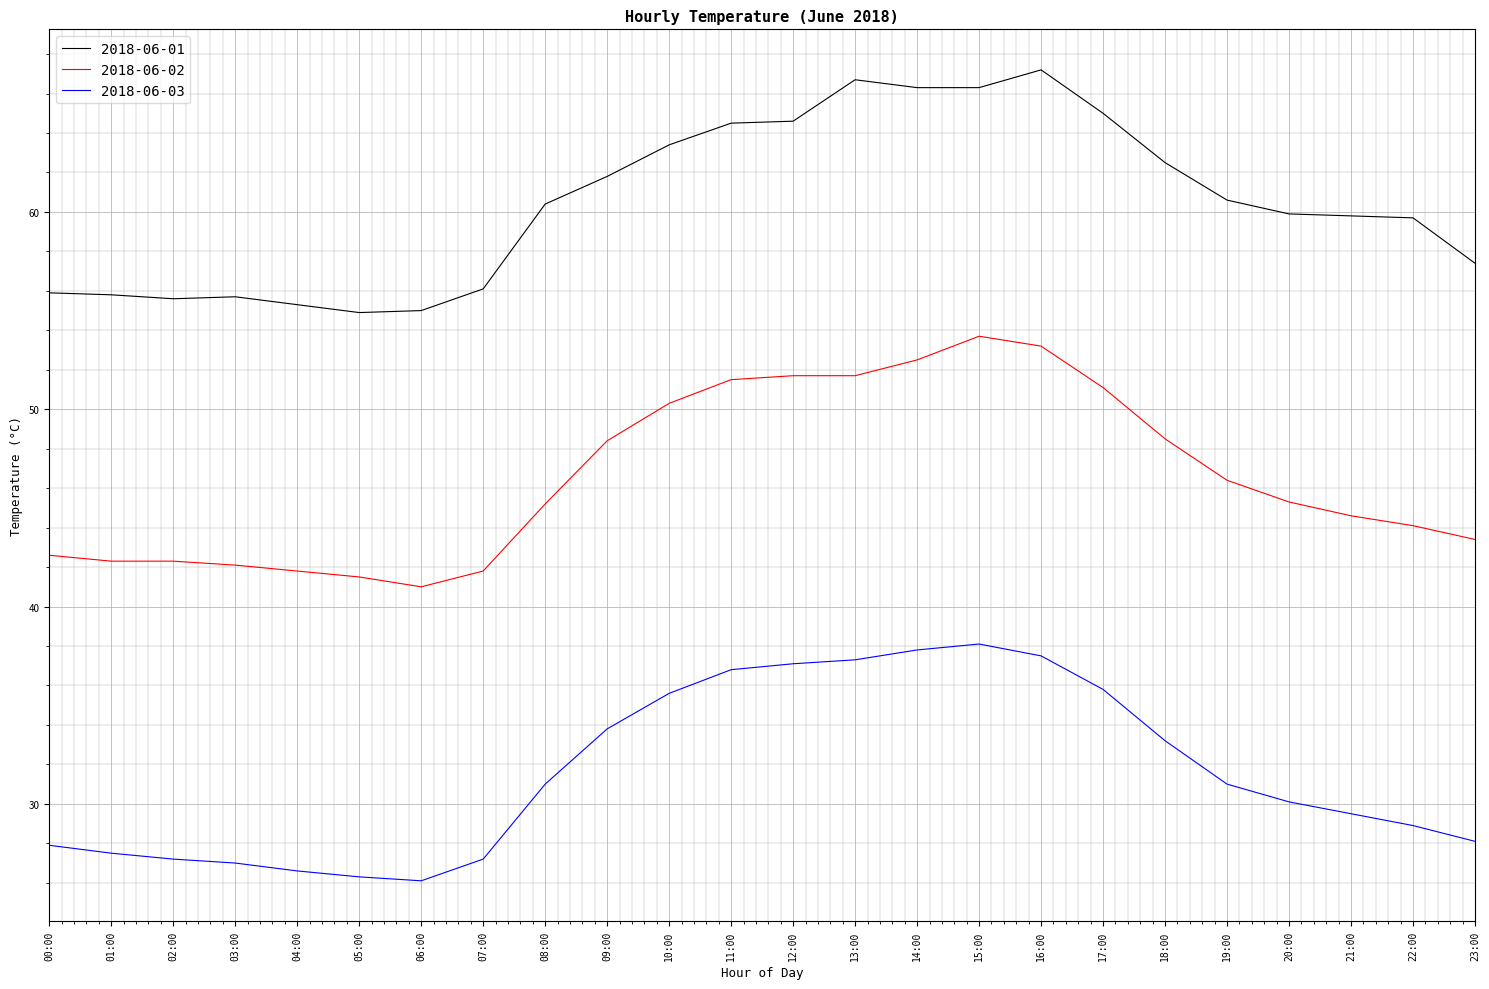

Rank the series at 13:00 from lowest to highest value.

2018-06-03, 2018-06-02, 2018-06-01